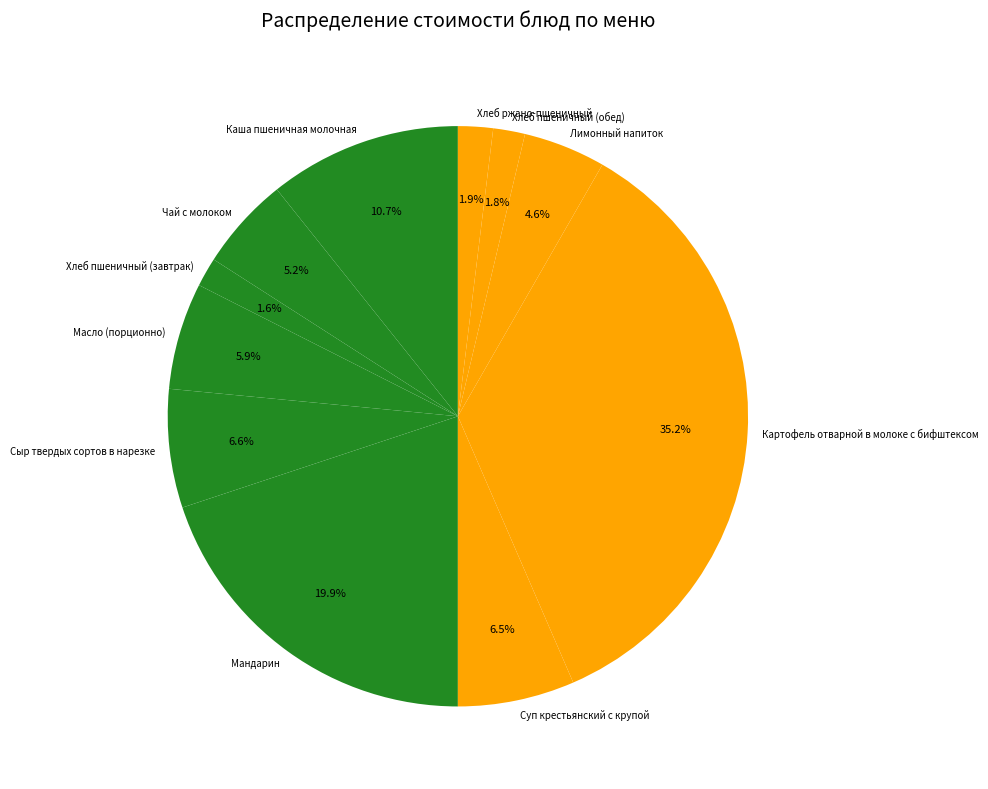

Do Чай с молоком and Мандарин together represent more than half of the pie?

No